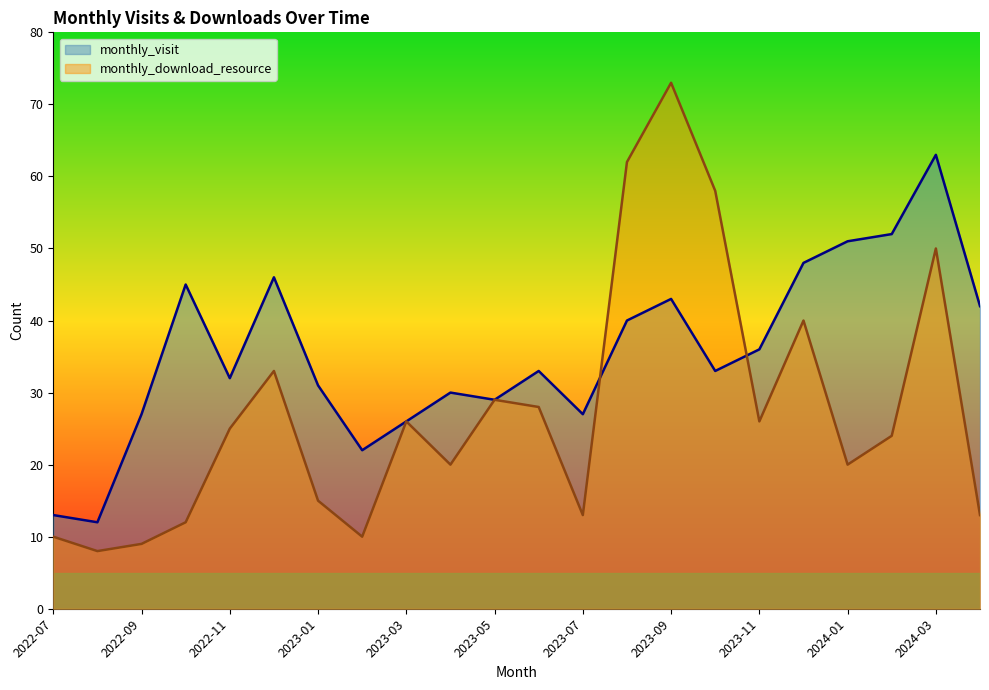

Reading left to right, what are all the values shown in this chart?

monthly_visit: 2022-07=13	2022-08=12	2022-09=27	2022-10=45	2022-11=32	2022-12=46	2023-01=31	2023-02=22	2023-03=26	2023-04=30	2023-05=29	2023-06=33	2023-07=27	2023-08=40	2023-09=43	2023-10=33	2023-11=36	2023-12=48	2024-01=51	2024-02=52	2024-03=63	2024-04=42
monthly_download_resource: 2022-07=10	2022-08=8	2022-09=9	2022-10=12	2022-11=25	2022-12=33	2023-01=15	2023-02=10	2023-03=26	2023-04=20	2023-05=29	2023-06=28	2023-07=13	2023-08=62	2023-09=73	2023-10=58	2023-11=26	2023-12=40	2024-01=20	2024-02=24	2024-03=50	2024-04=13